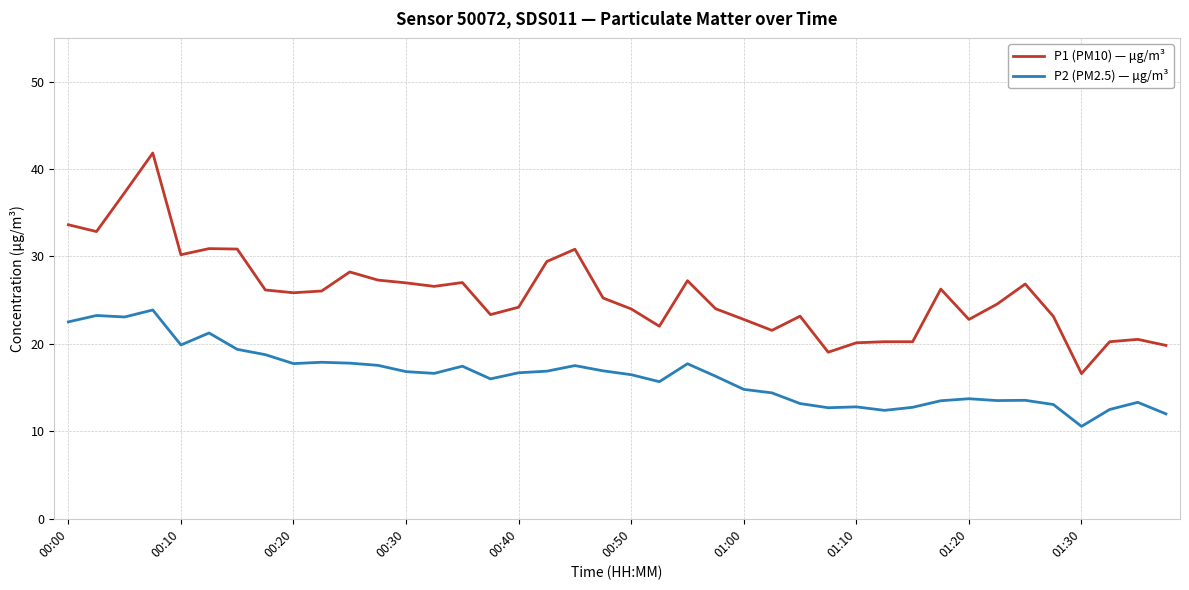

Which series has the largest range (max minus min)?

P1 (PM10) — μg/m³